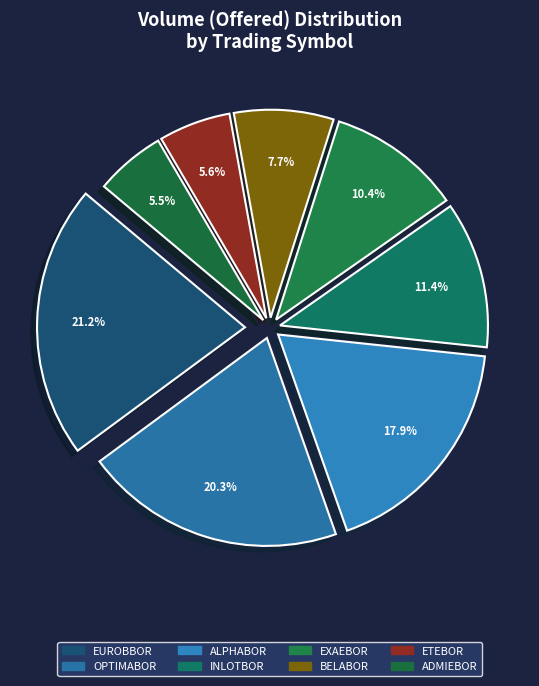

Count the number of slices in the pie.

8